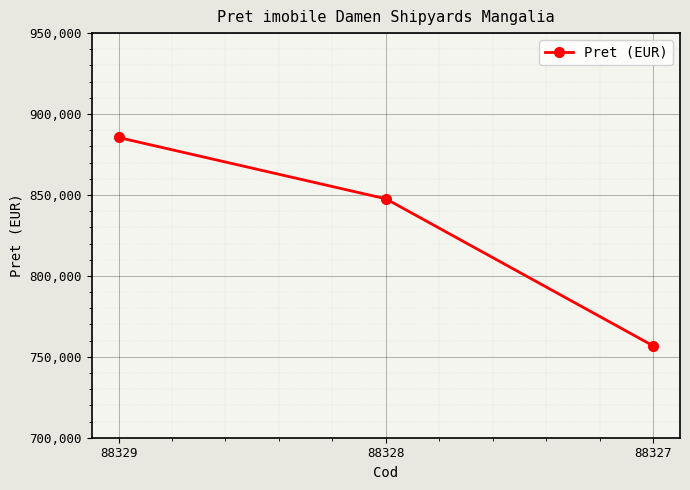

What is the maximum value shown in the chart?

885502